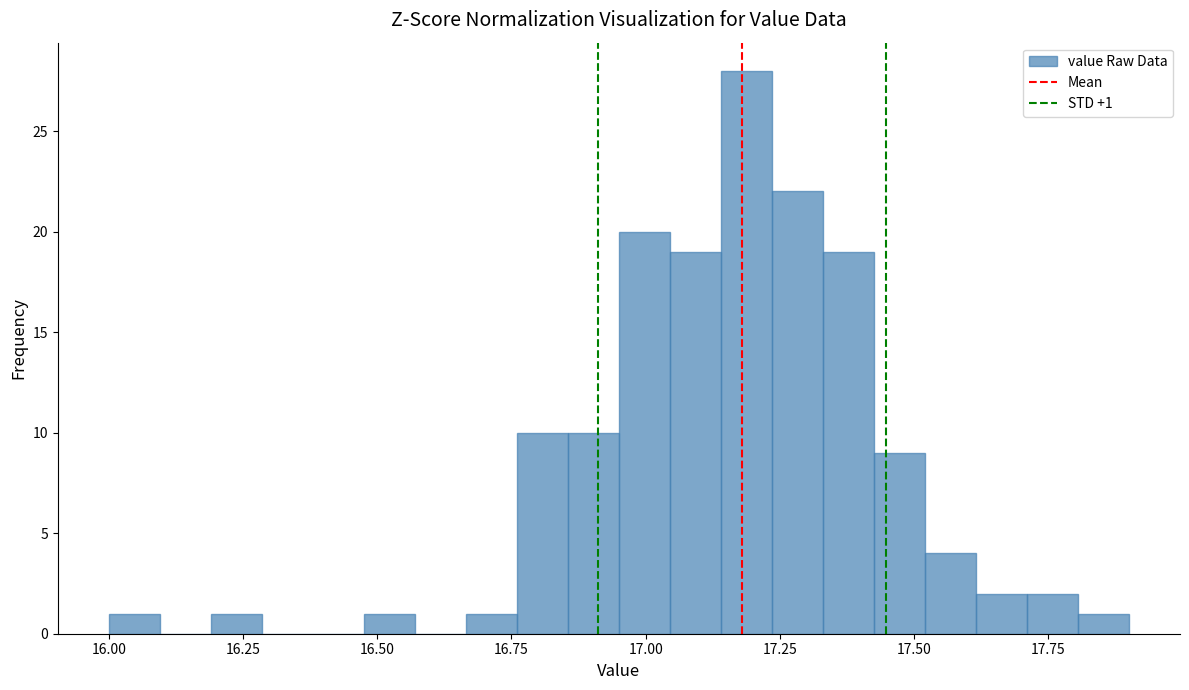

Around what value on the x-axis is the tallest bar? Give the approximate position of its centre, as read against the axis.

17.20